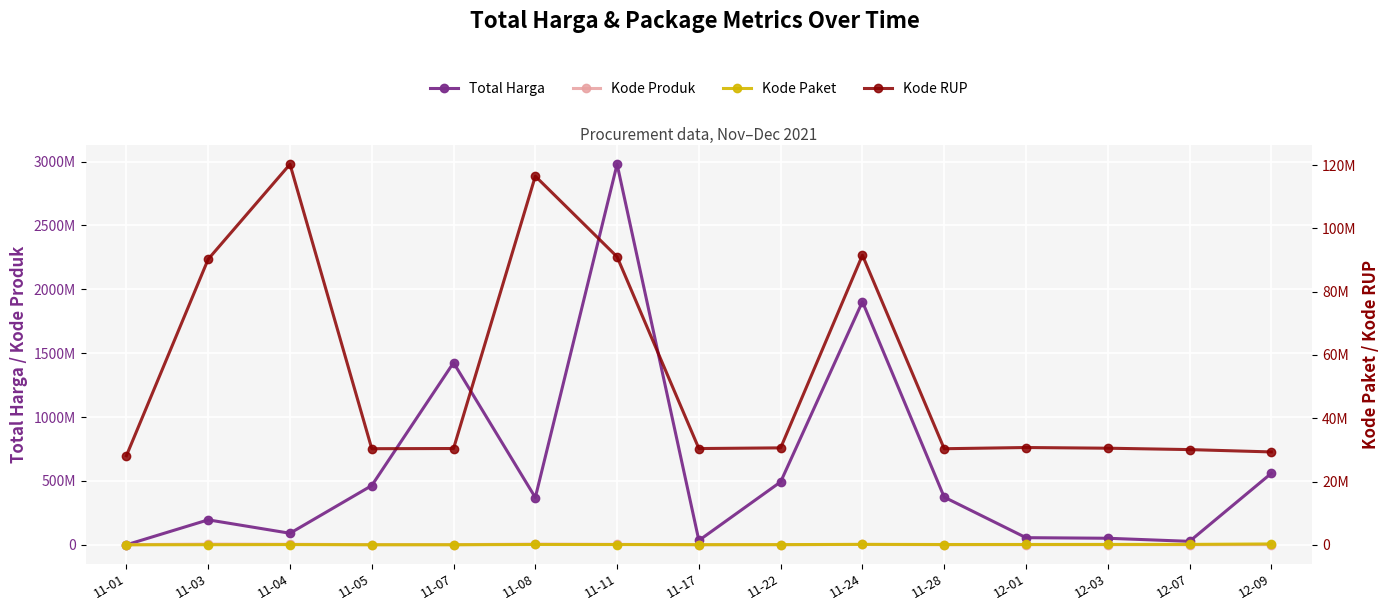

Reading left to right, transcribe all the data shown in this chart.

Total Harga: 333600	195711270	90672075	464002100	1425867900	370486800	2979433240	34292000	493000000	1903467900	373404000	56152800	51601000	27412000	559971000
Kode Produk: 1479674	5528253	4109307	1519264	1481562	5339862	3556828	1305852	1519260	2963076	1318333	1350905	1286873	1297110	1844500
Kode Paket: 464	30204	75286	13652	16823	101610	84587	40112	55826	141626	91101	103541	117783	128516	278693
Kode RUP: 28171087	90267102	120267136	30372232	30428912	116500666	91017635	30416731	30636058	91532108	30363247	30745112	30527421	30089034	29349760